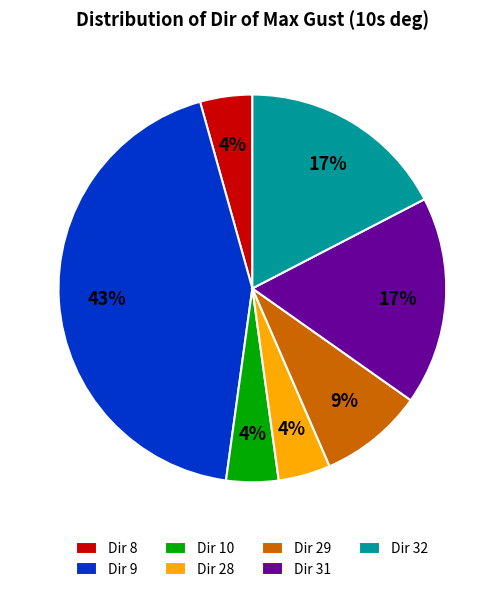

Which category has the biggest portion of the pie?

Dir 9